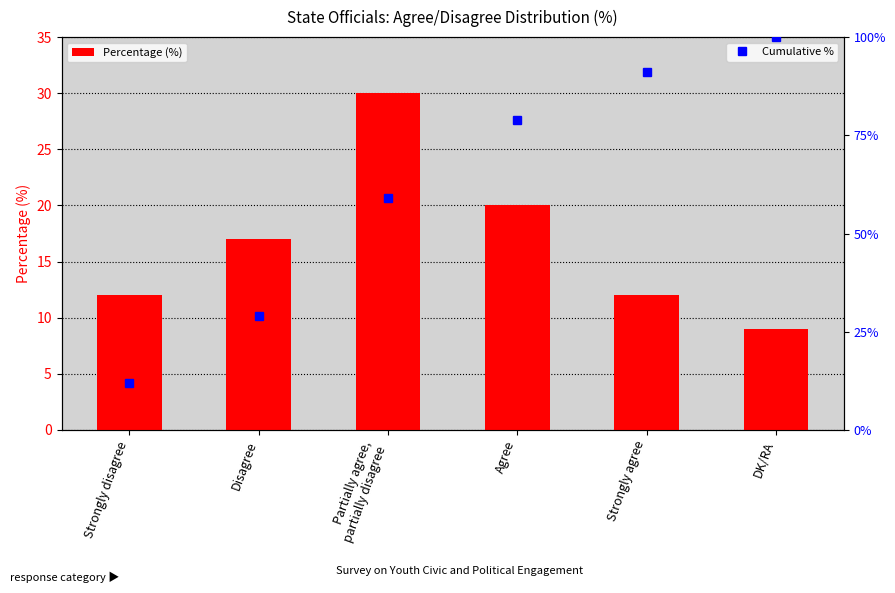

What is the value of the Percentage (%) bar at the 5th from the left?

12